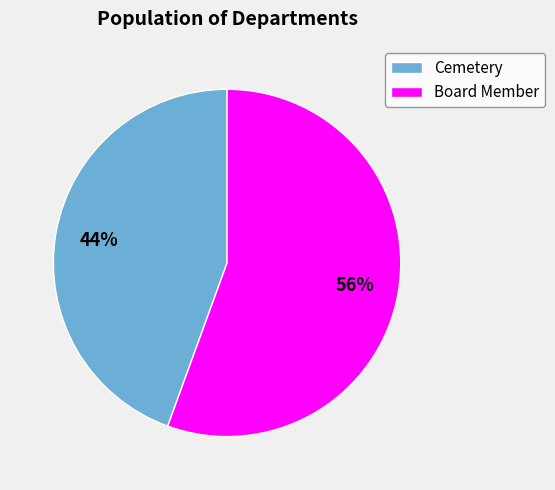

What is the majority slice?

Board Member